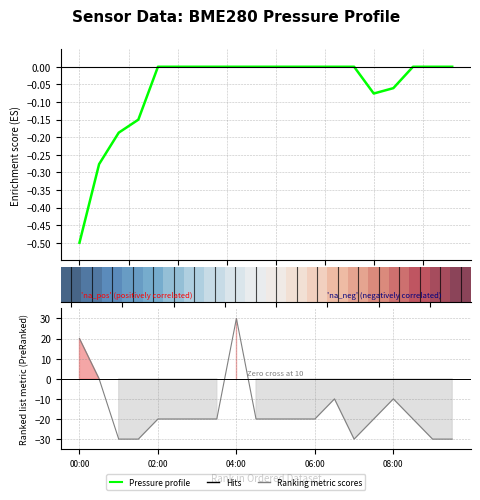

What is the label of the 2nd point from the right?

18